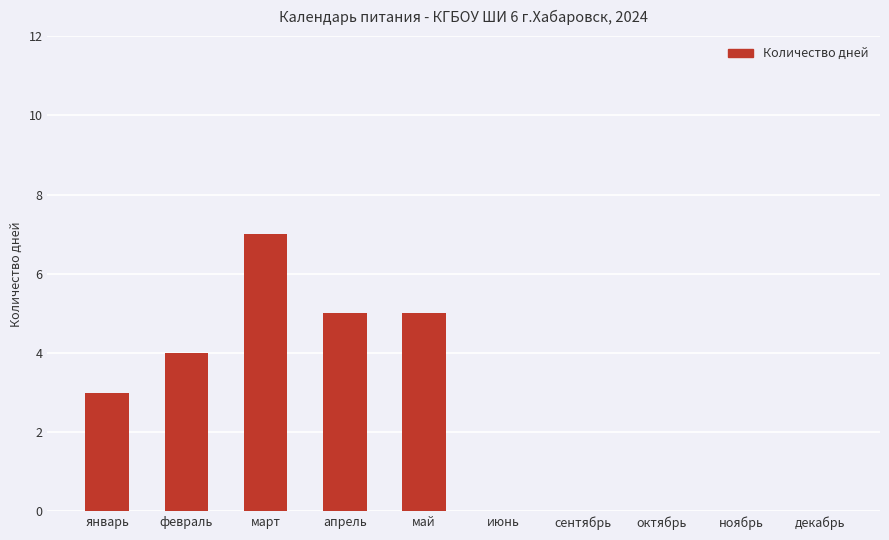

What is the sum of the values at апрель and сентябрь?

5